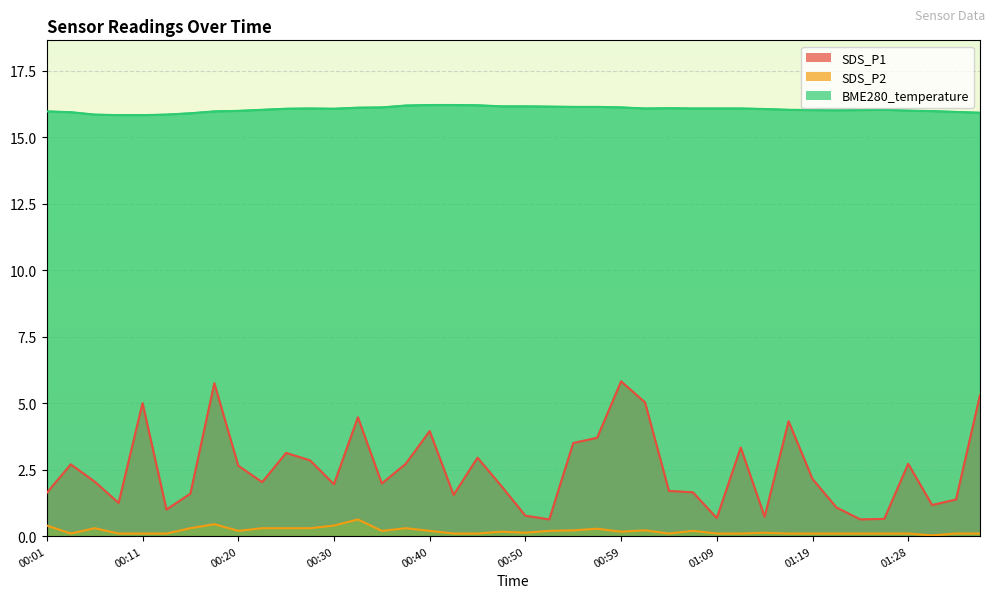

Count the number of data series in this chart.

3